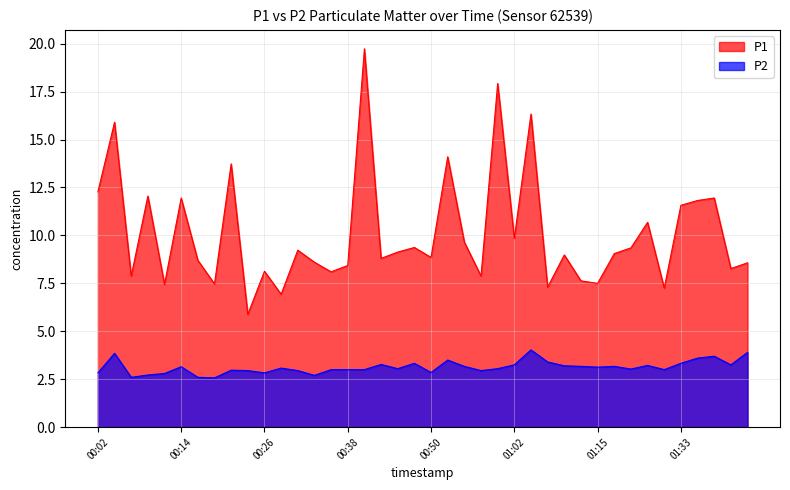

True or false: P1 has more than 2 interior local peaks.

True